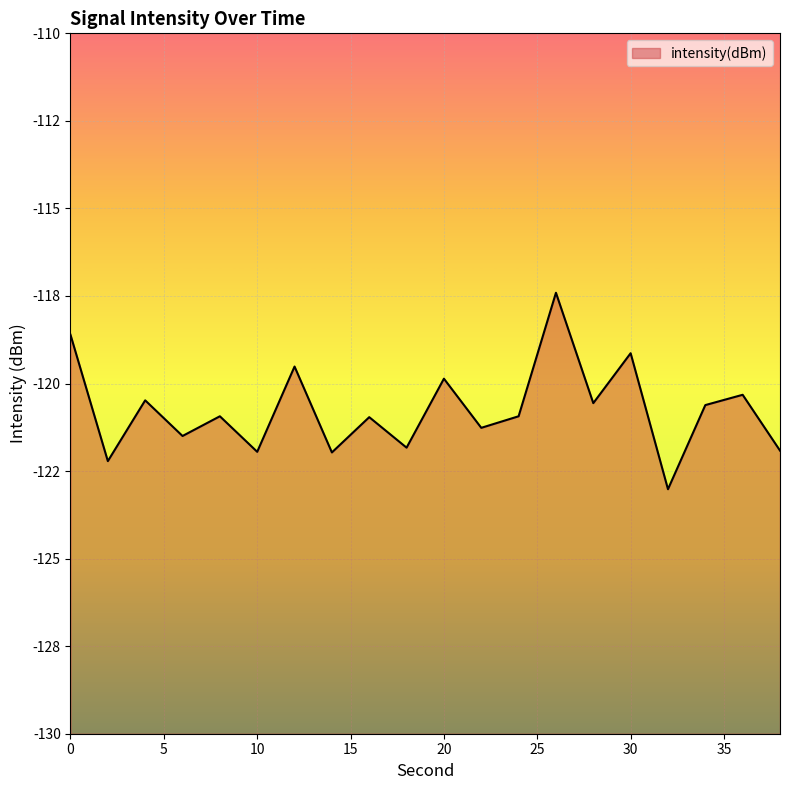

How many interior local valleys (lower than both neighbors) does the data have?

8